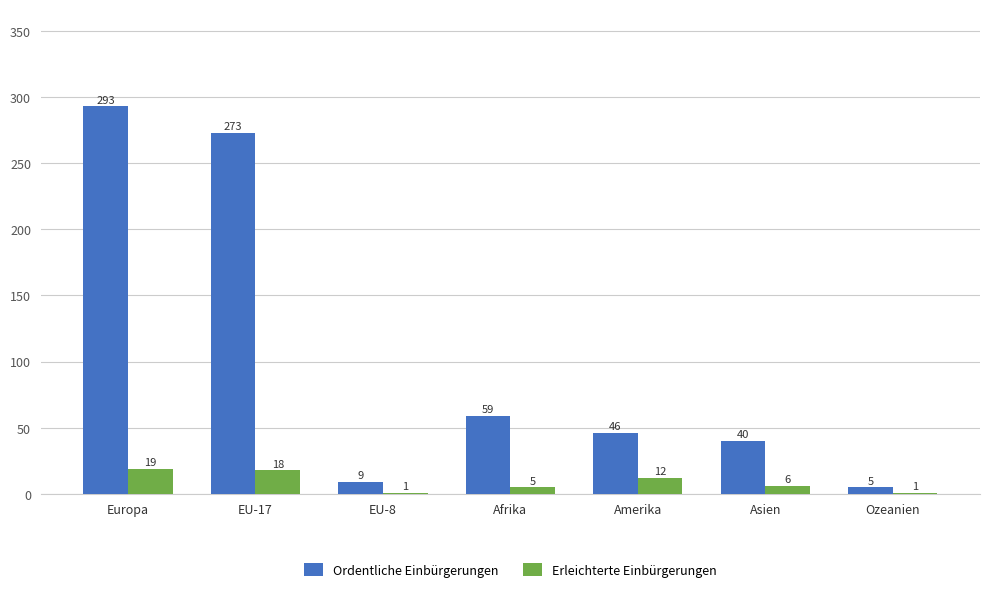

Which series has the largest range (max minus min)?

Ordentliche Einbürgerungen